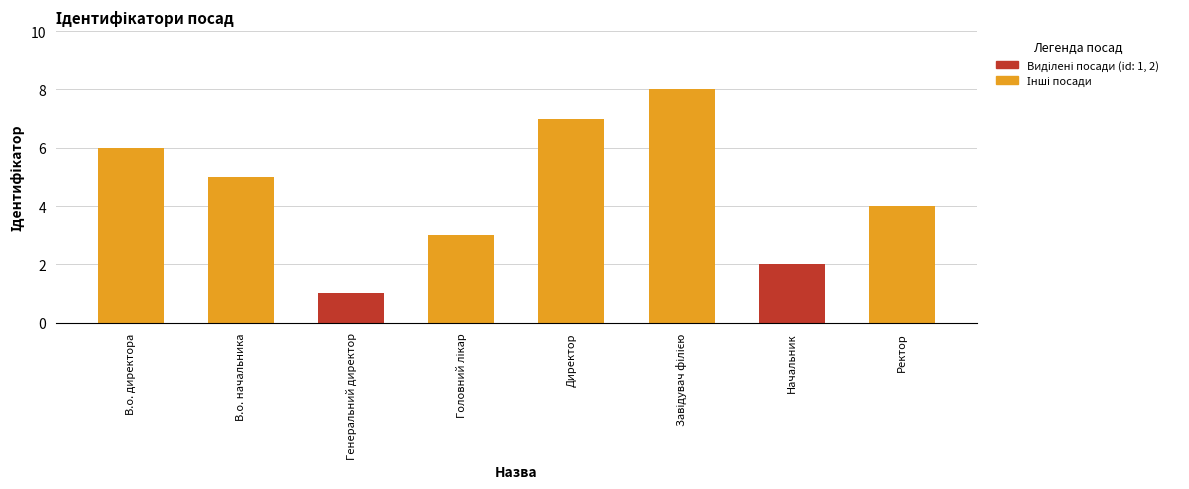

What is the difference between the maximum and minimum values?

7